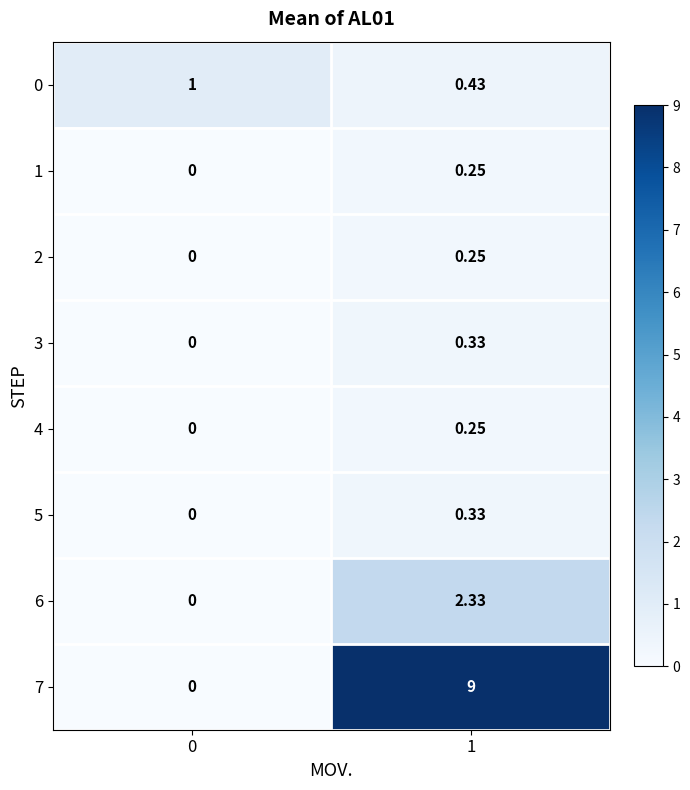

How many values in 5 are above zero?

1